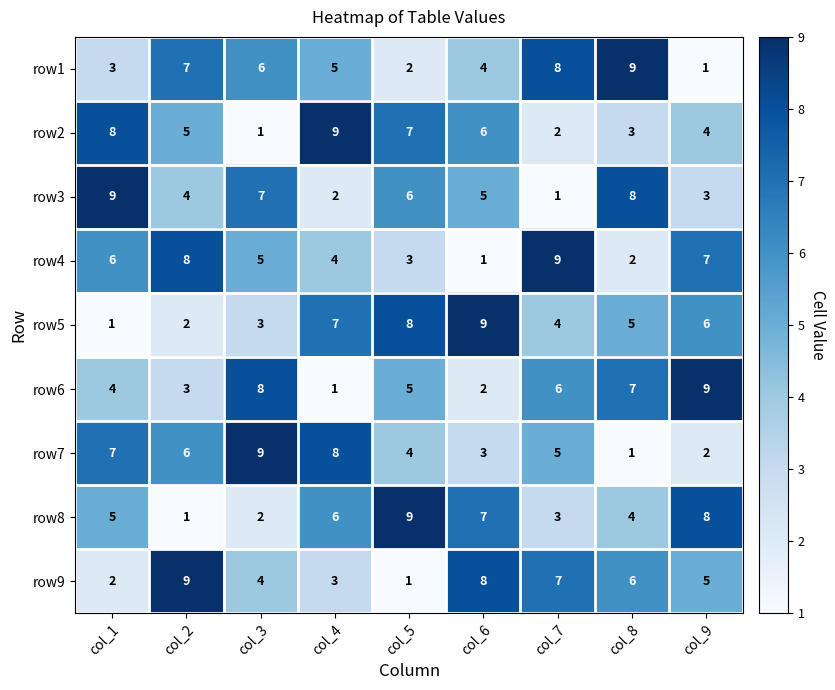

What is the sum of all row3 values?

45